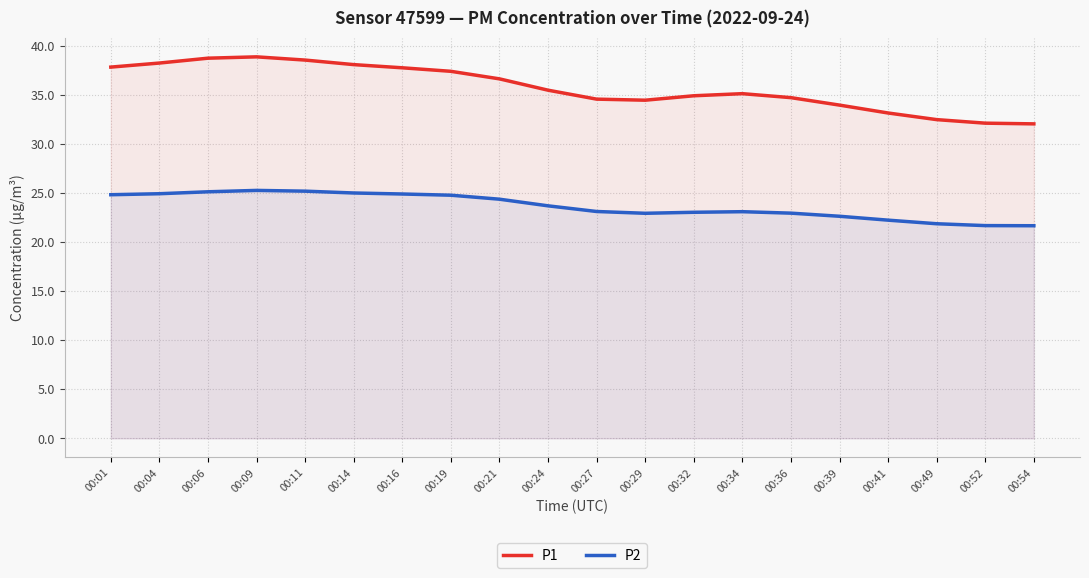

Which label corresponds to the largest value in the chart?

00:09